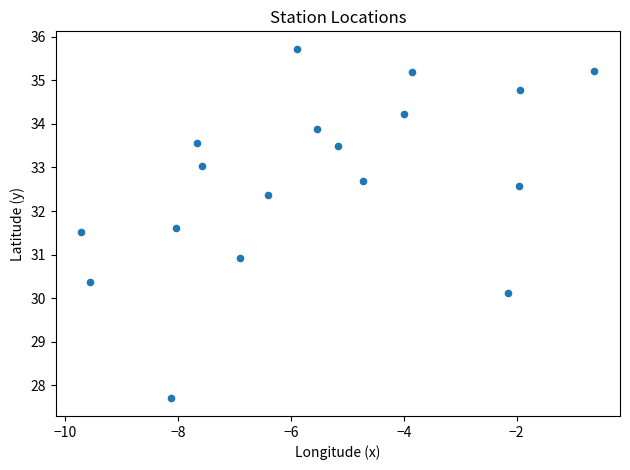

What is the range of Y values (max minus min)?

8.0